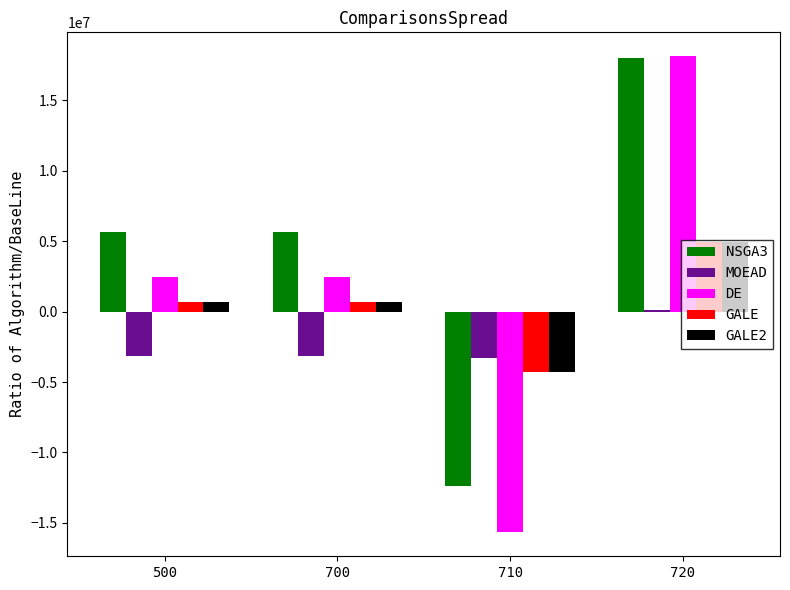

What is the sum of all NSGA3 values?

16924800.0